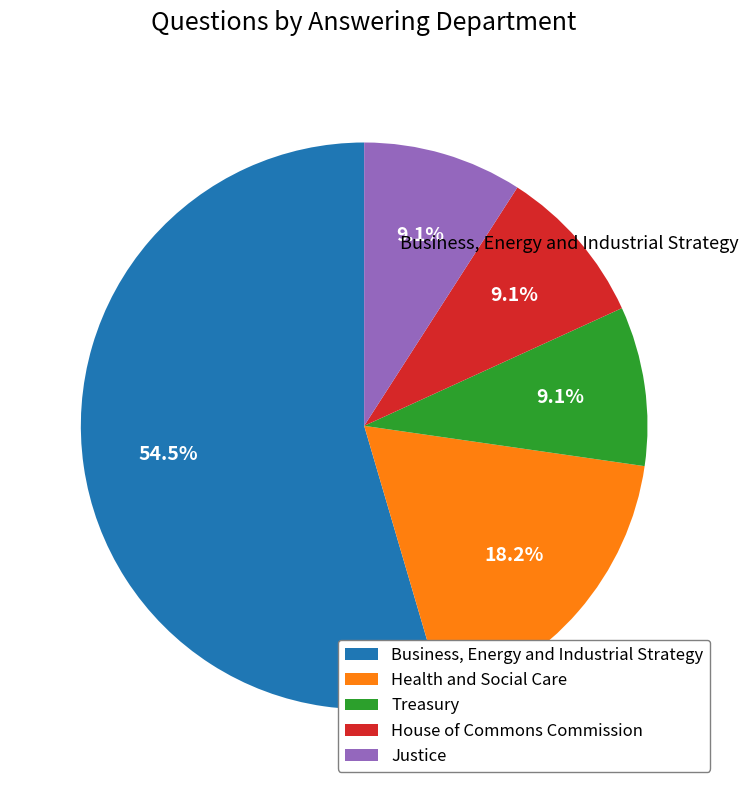

What is the largest slice in the pie chart?

Business, Energy and Industrial Strategy